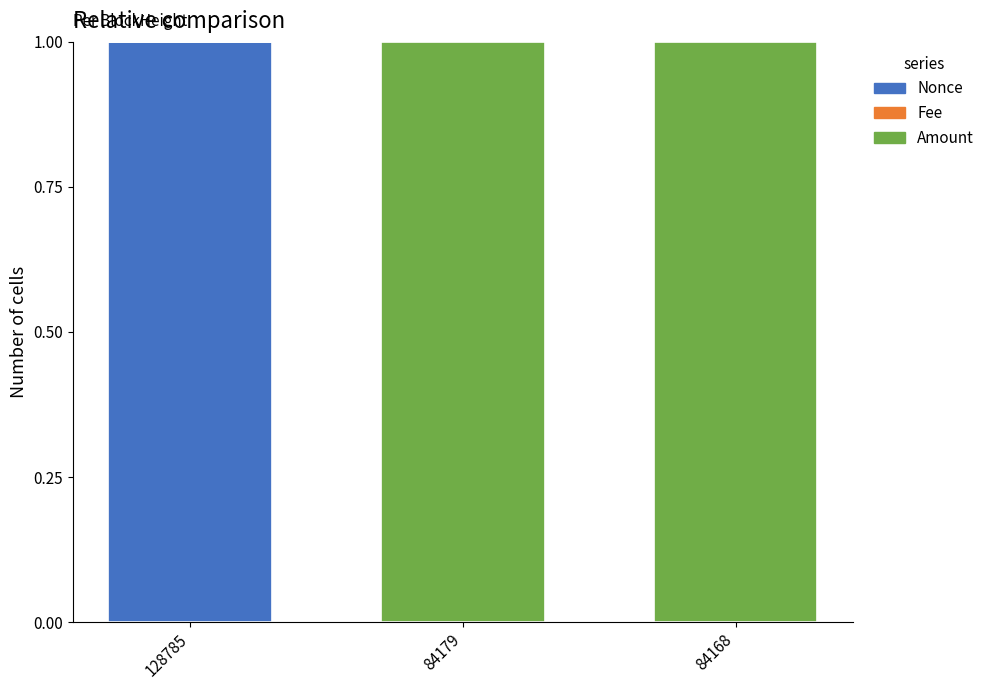

Does the chart contain stacked bars?

Yes